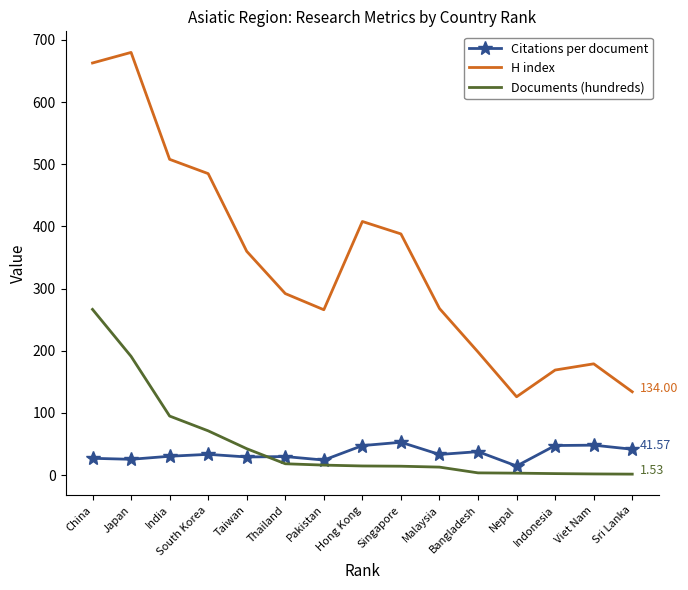

What is the minimum value for Documents (hundreds)?

1.5